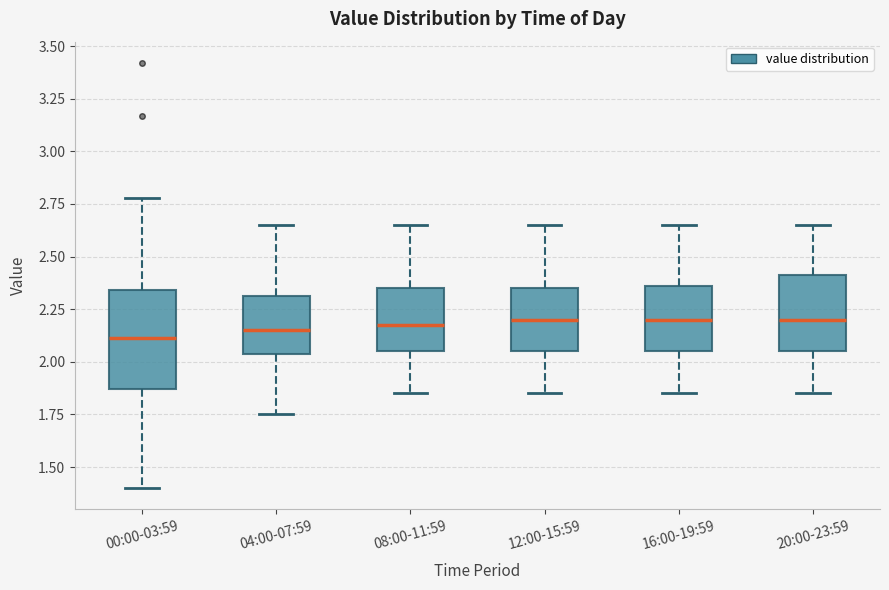

Reading left to right, transcribe this box plot: for each box, give where its median line is, the range the box spans, and where its two whiskers end, as read against the y-axis. The values are not printed on the chart, so give them approximately, as read against the axis.

00:00-03:59: median 2.10, box 1.85 to 2.35, whiskers 1.40 to 2.80
04:00-07:59: median 2.15, box 2.05 to 2.30, whiskers 1.75 to 2.65
08:00-11:59: median 2.20, box 2.05 to 2.35, whiskers 1.85 to 2.65
12:00-15:59: median 2.20, box 2.05 to 2.35, whiskers 1.85 to 2.65
16:00-19:59: median 2.20, box 2.05 to 2.35, whiskers 1.85 to 2.65
20:00-23:59: median 2.20, box 2.05 to 2.40, whiskers 1.85 to 2.65